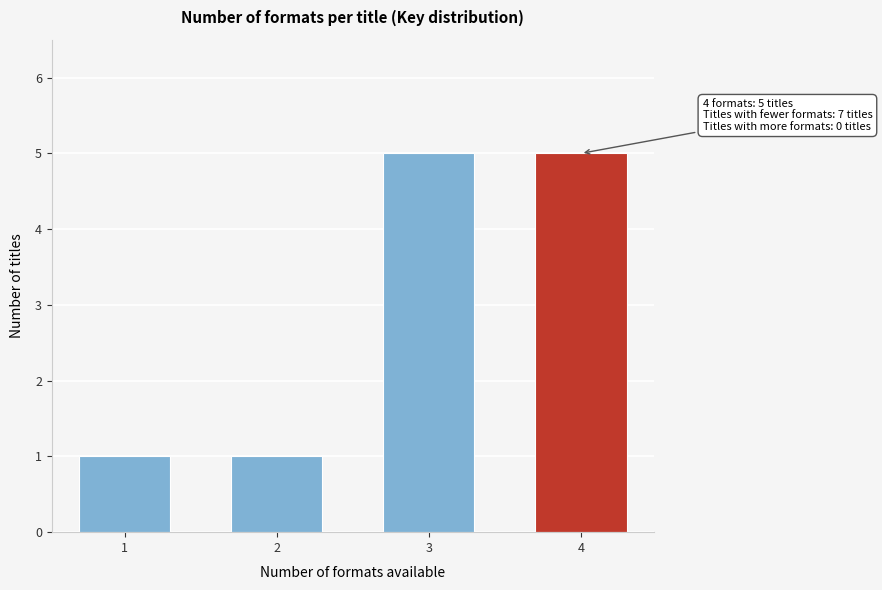

Reading left to right, extract all data points from this chart.

1	1	5	5